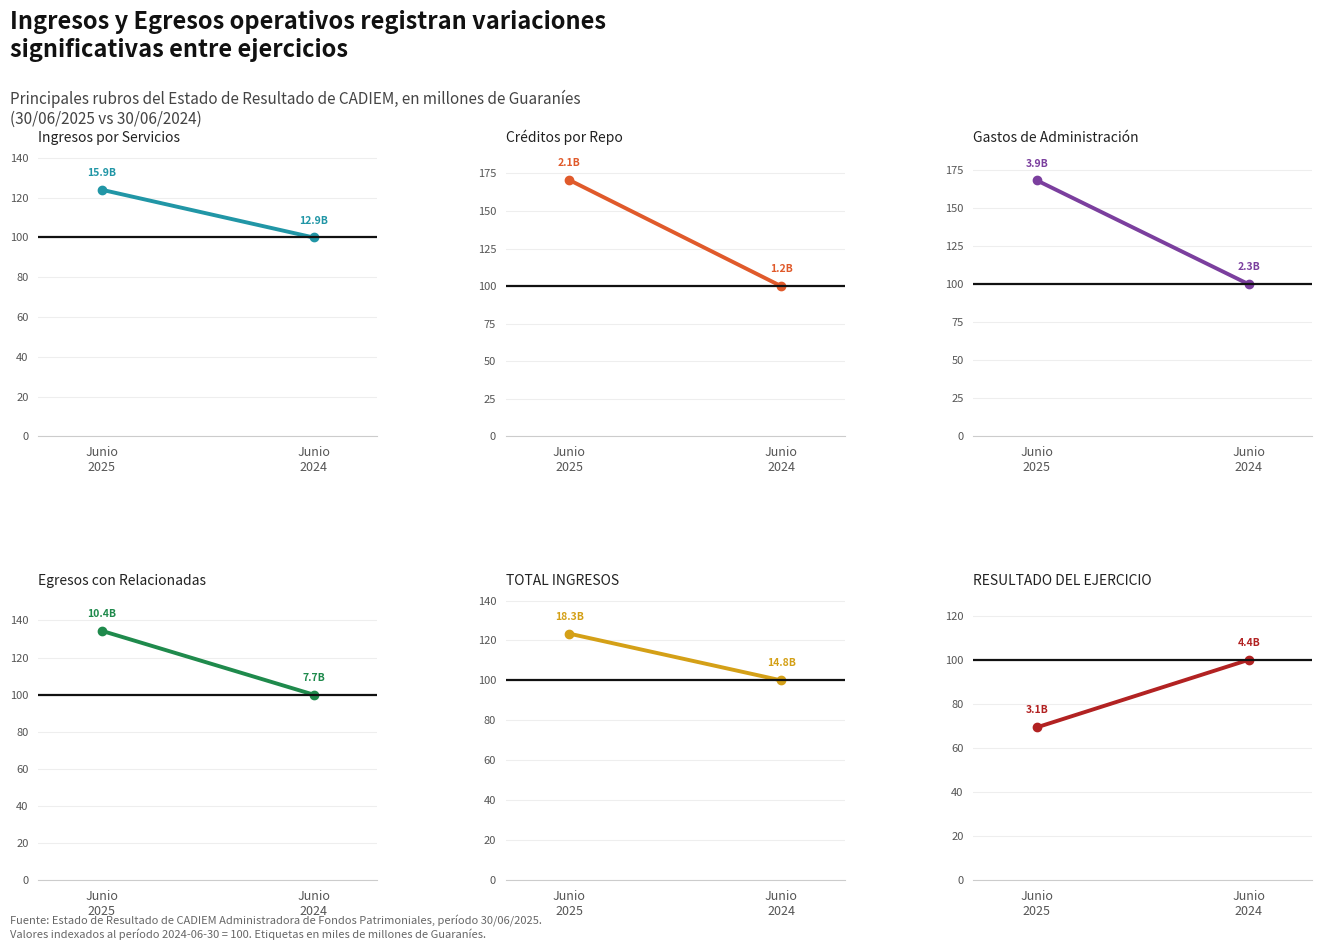

Reading left to right, list all the values displayed in this chart.

Ingresos por Servicios: 124.0	100.0
Créditos por Repo: 170.6	100.0
Gastos de Administración: 168.3	100.0
Egresos con Relacionadas: 134.4	100.0
TOTAL INGRESOS: 123.4	100.0
RESULTADO DEL EJERCICIO: 69.3	100.0